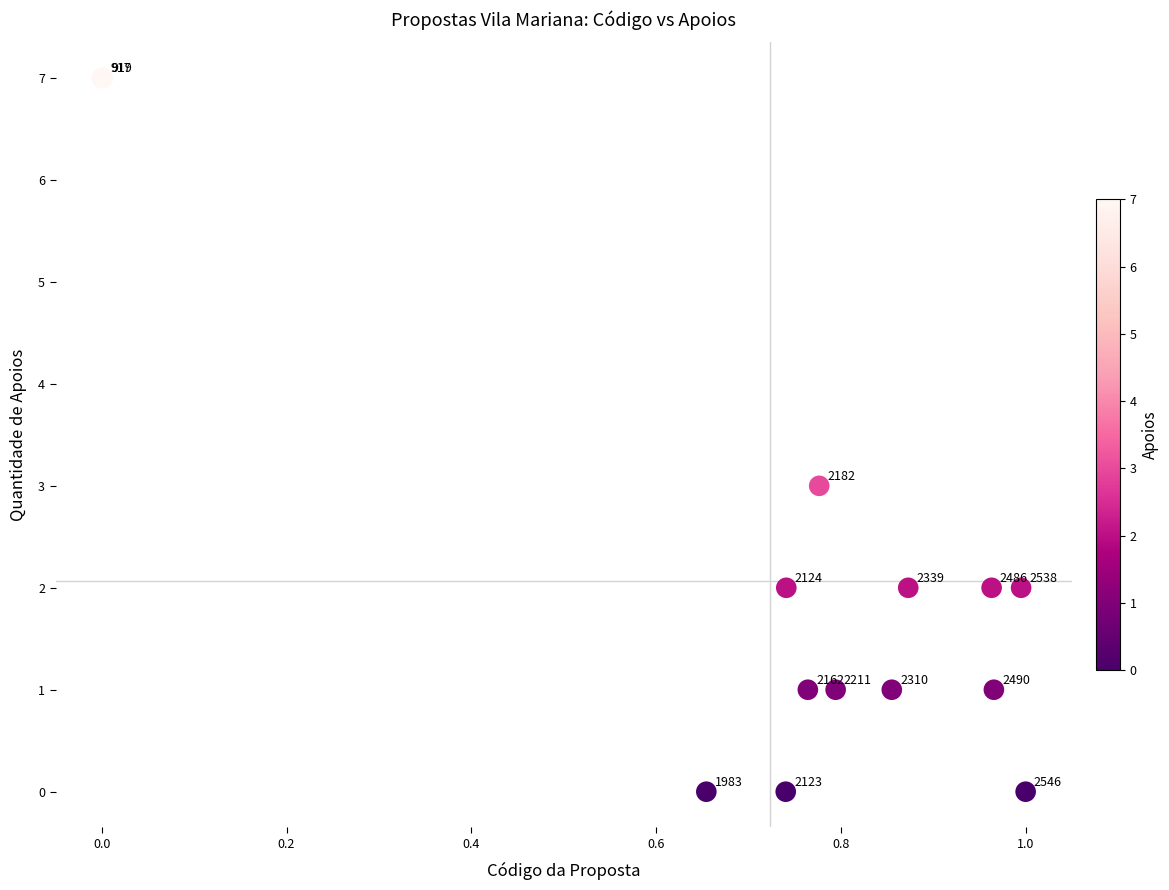

What Y value in the scatter plot is closest to 3?

3